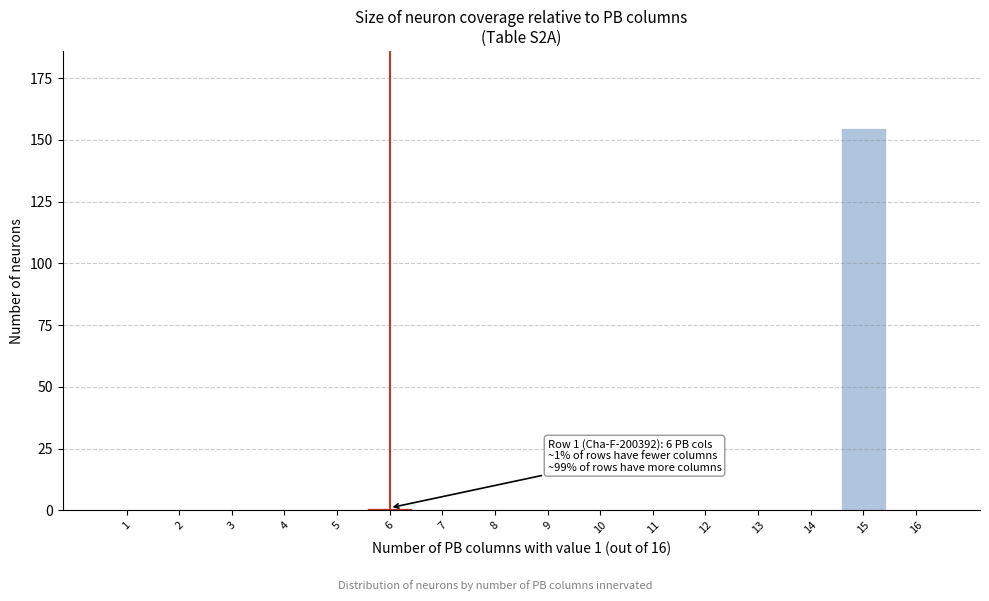

Reading left to right, transcribe all the data shown in this chart.

1=0	2=0	3=0	4=0	5=0	6=1	7=0	8=0	9=0	10=0	11=0	12=0	13=0	14=0	15=155	16=0